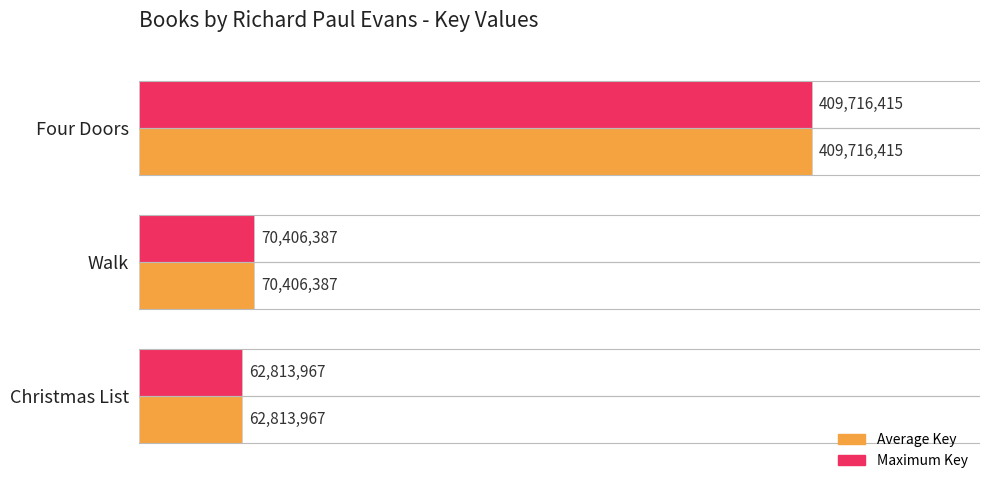

Which category has the lowest value across all series?

Christmas List